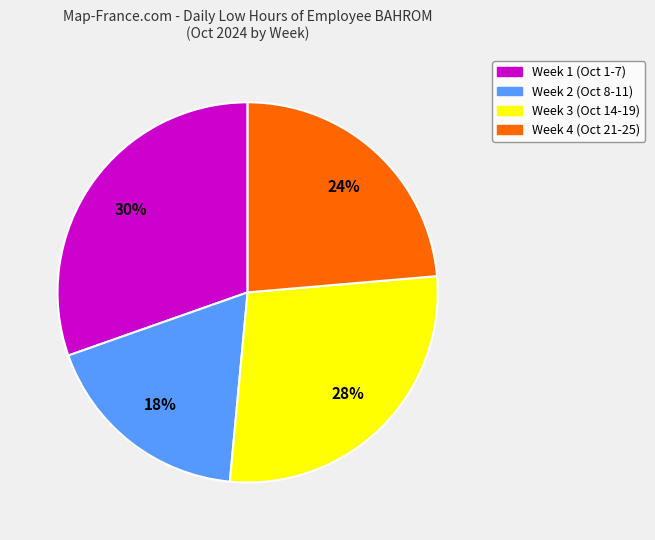

Does any single category account for the majority?

No